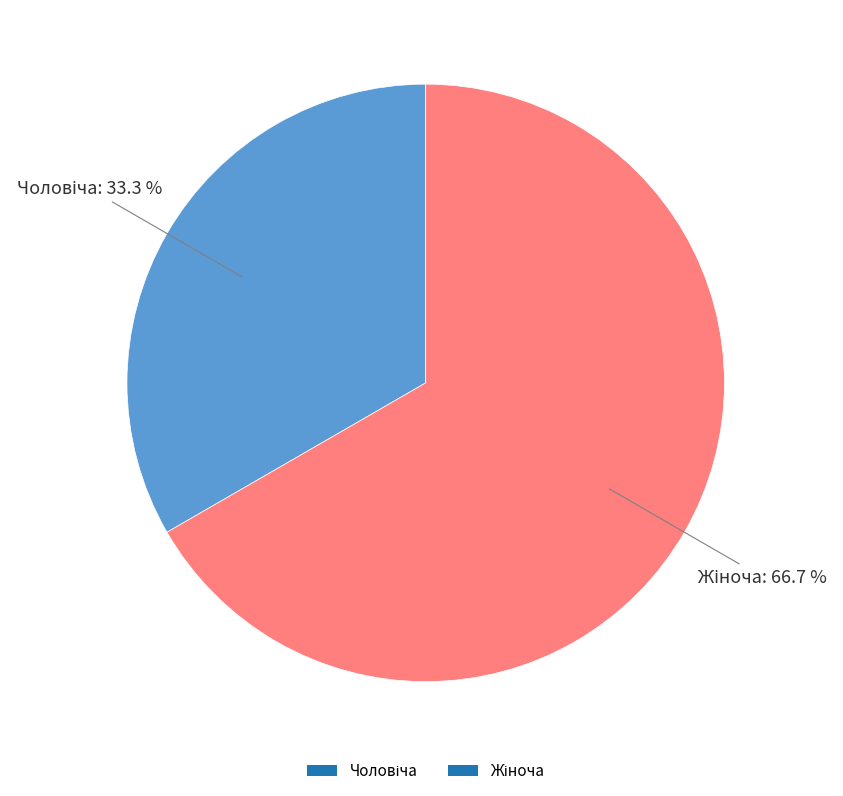

Does any single category account for the majority?

Yes